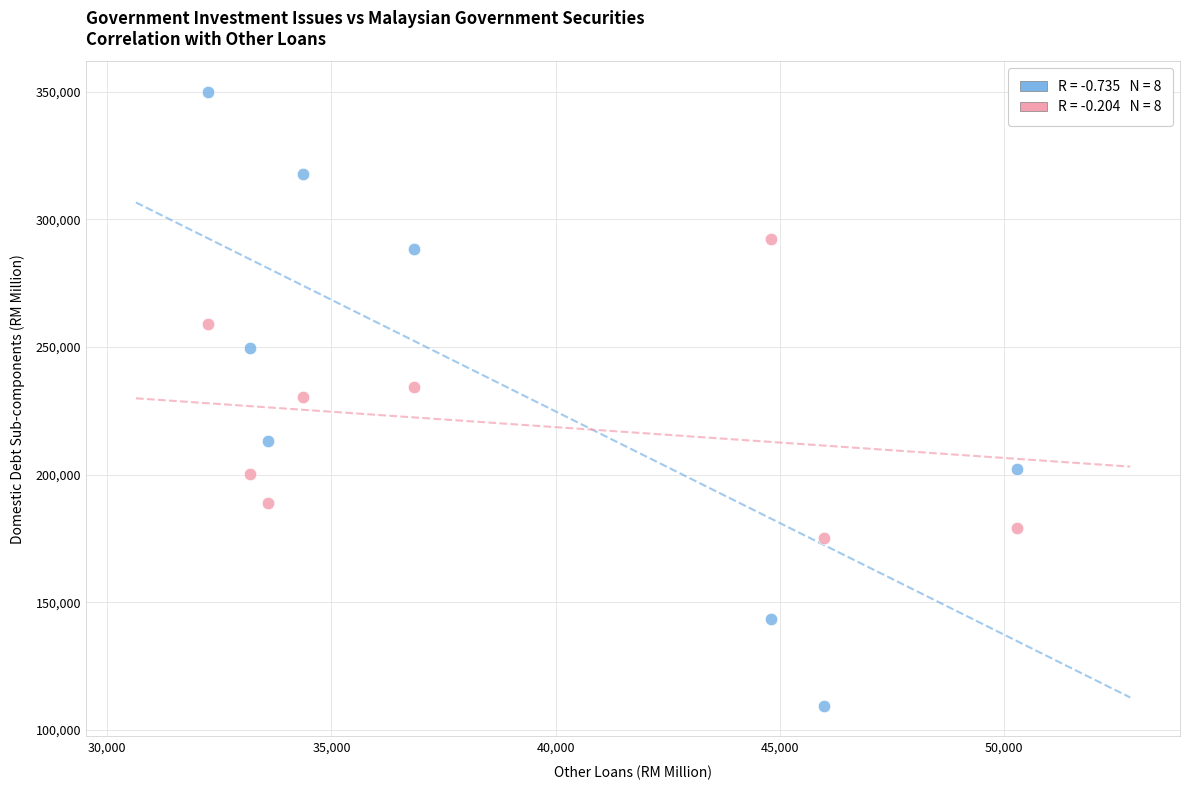

Across all data points, what is the range of X values (max minus min)?

18041.0